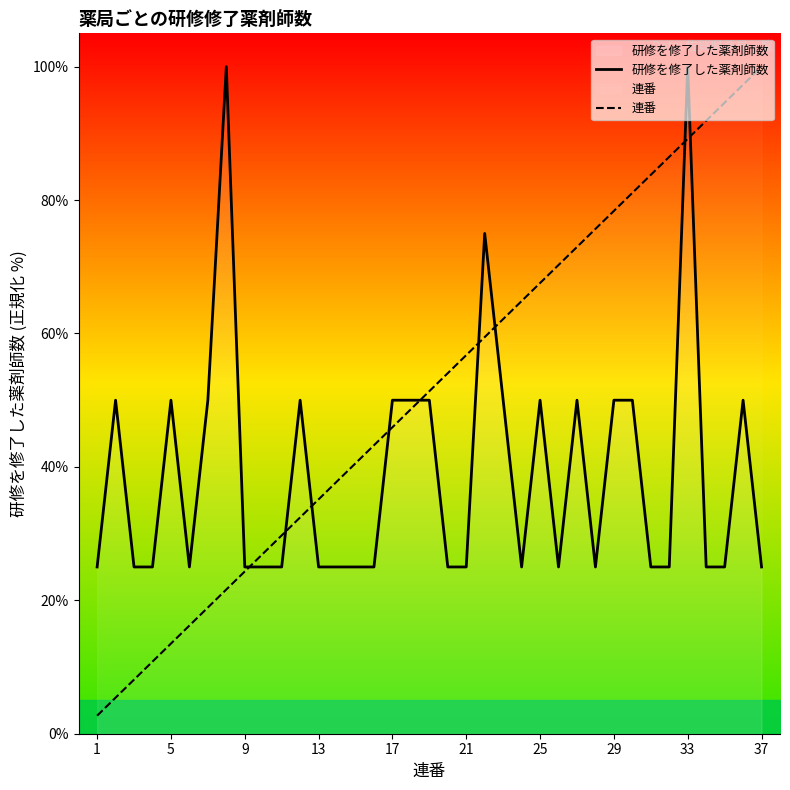

The value of 連番 at 33 is 137.3. True or false?

False